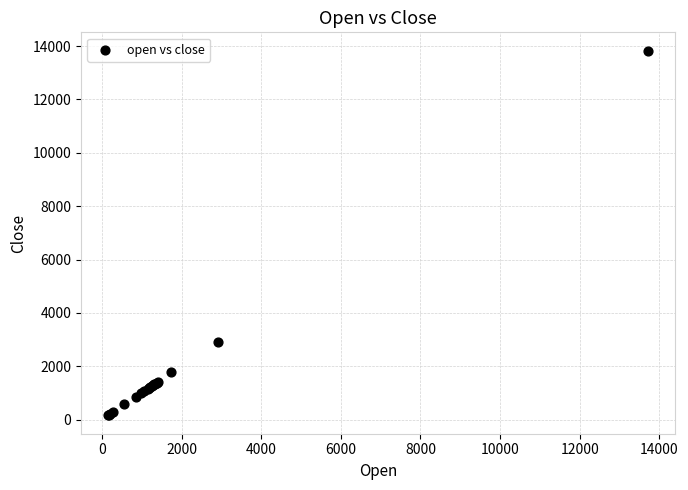

What Y value in the scatter plot is closest to 6993?

2919.0